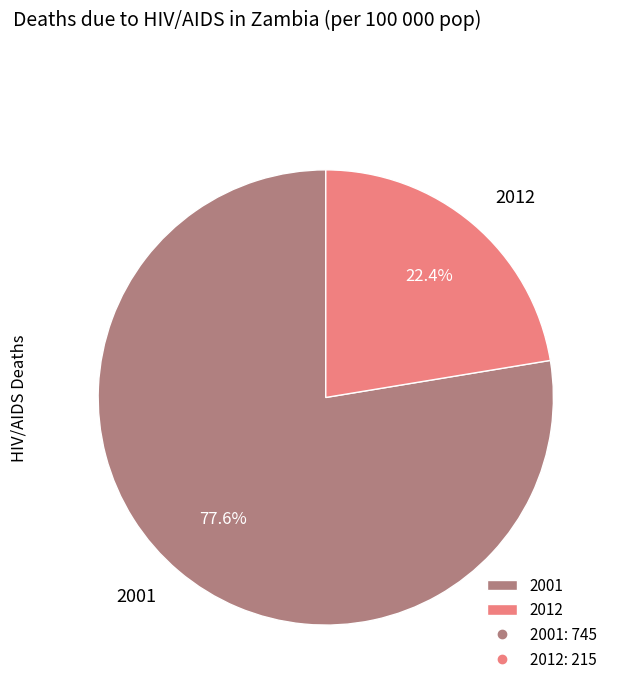

Does any single category account for the majority?

Yes